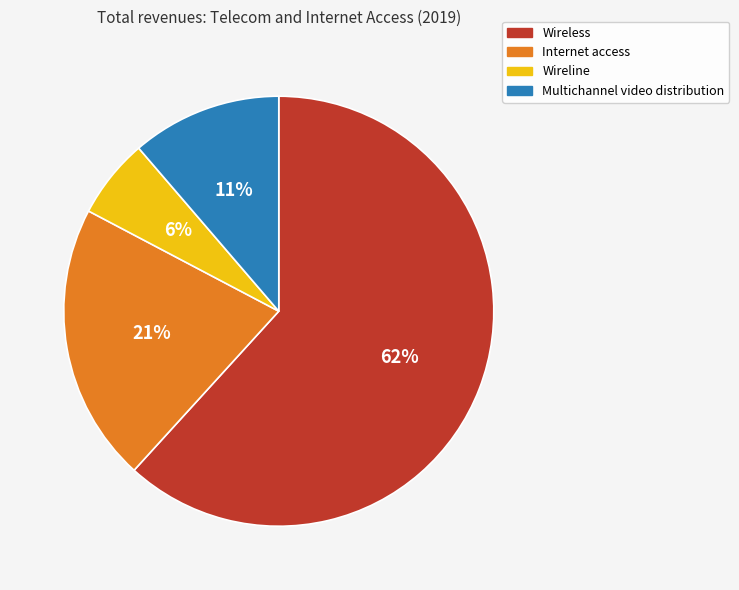

Does Wireless represent more than half of the total?

Yes